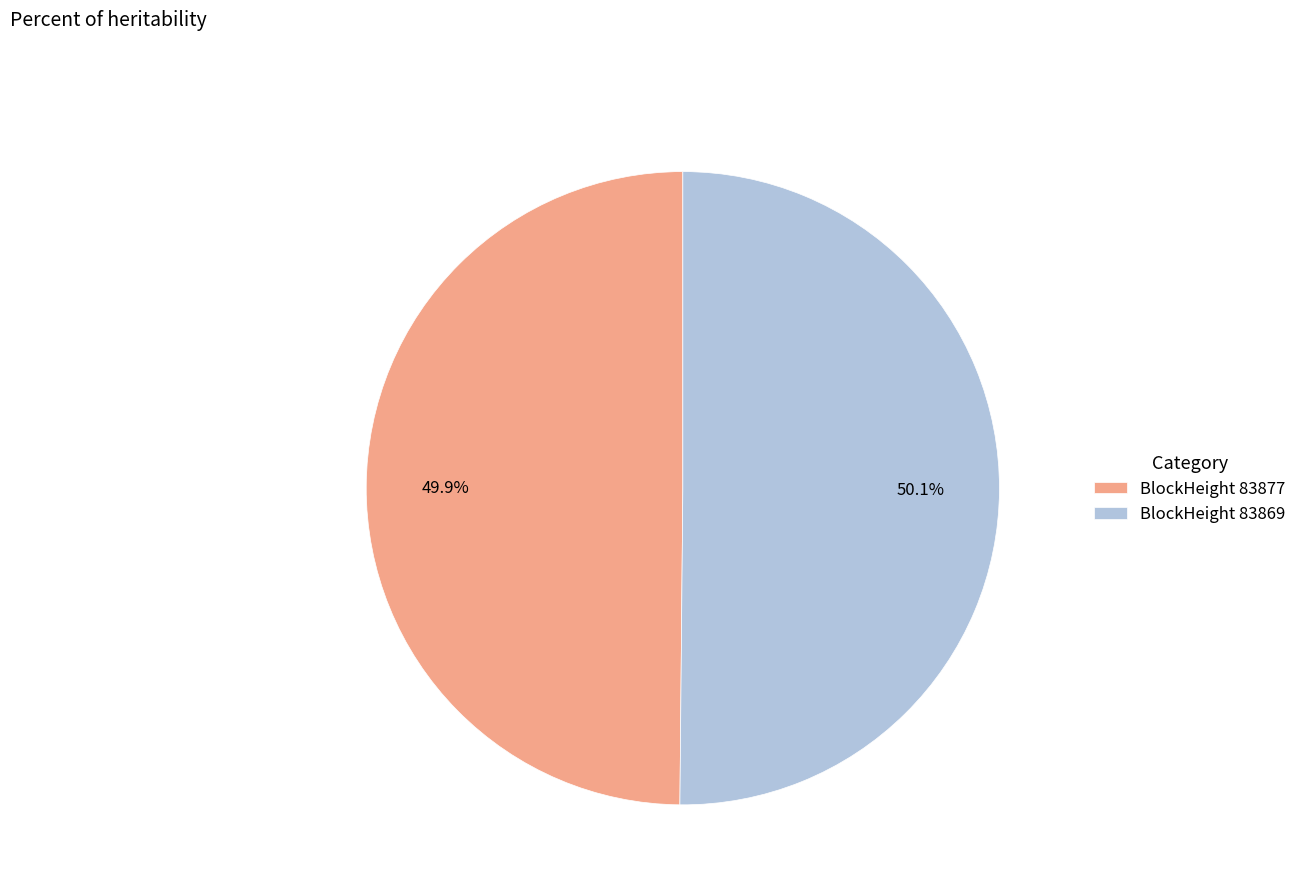

What is the ratio of the value at BlockHeight 83869 to the value at BlockHeight 83877?

1.0